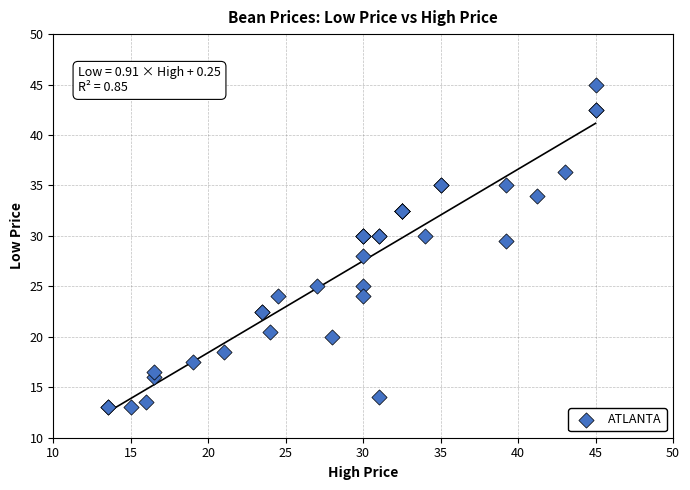

What Y value in the scatter plot is closest to 29?

29.5